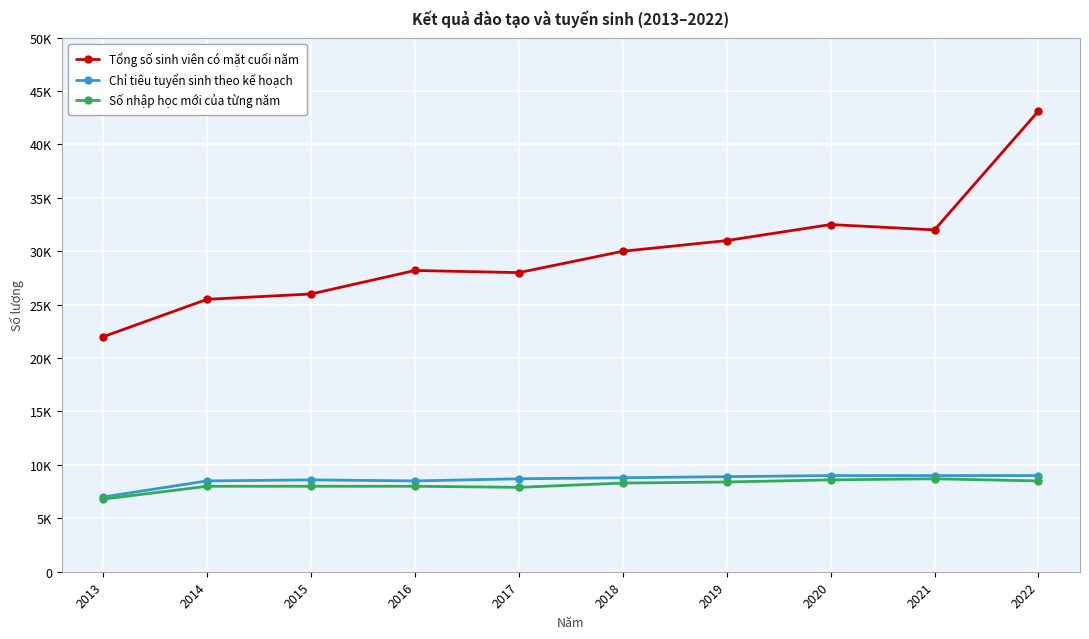

Reading left to right, extract all data points from this chart.

Tổng số sinh viên có mặt cuối năm: 22000	25500	26000	28200	28000	30000	31000	32500	32000	43125
Chỉ tiêu tuyển sinh theo kế hoạch: 7000	8500	8600	8500	8700	8800	8900	9000	9000	9000
Số nhập học mới của từng năm: 6800	8000	8000	8000	7900	8300	8400	8600	8700	8500